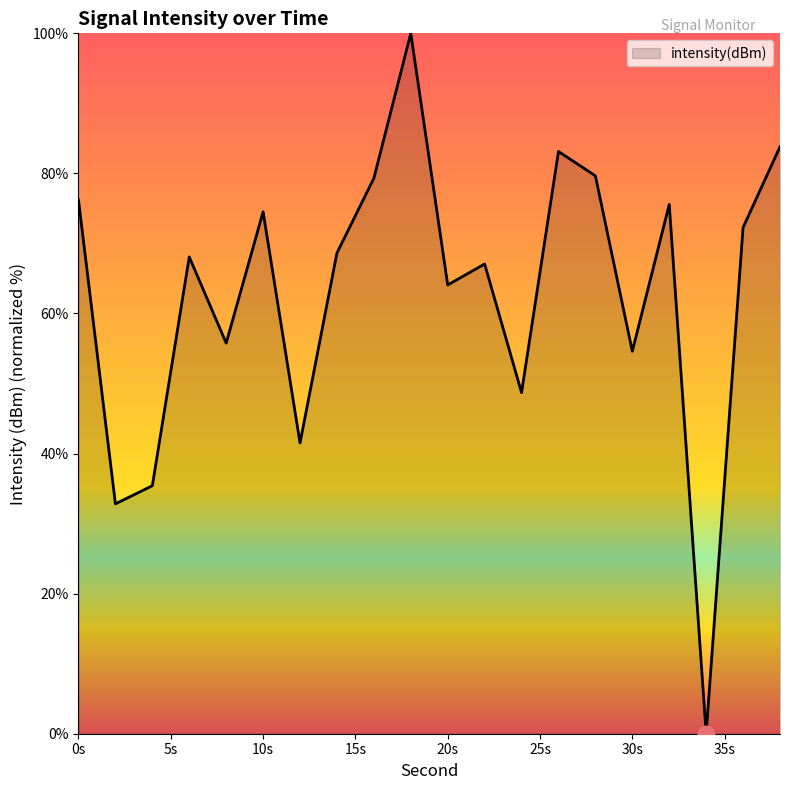

What is the difference between the maximum and minimum values?

100.0